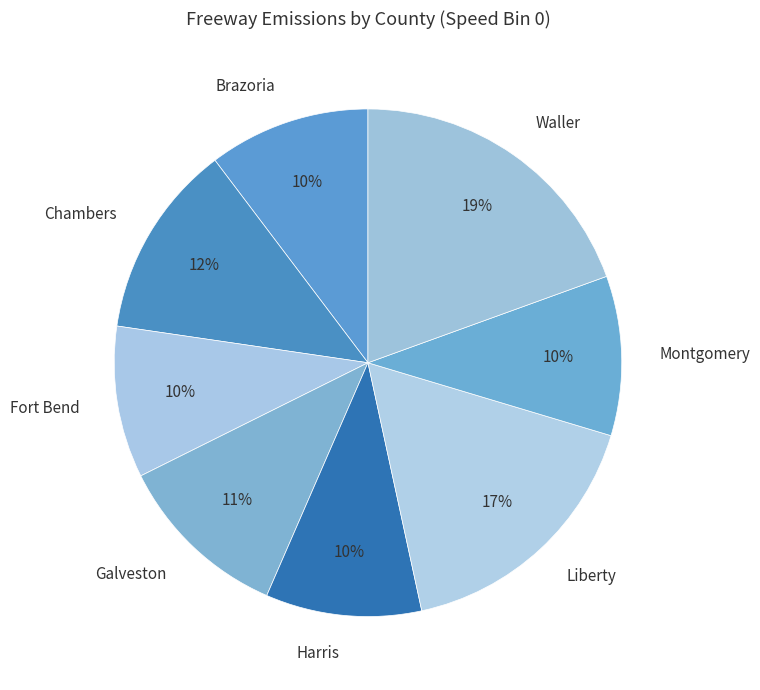

Which slice is the largest?

Waller